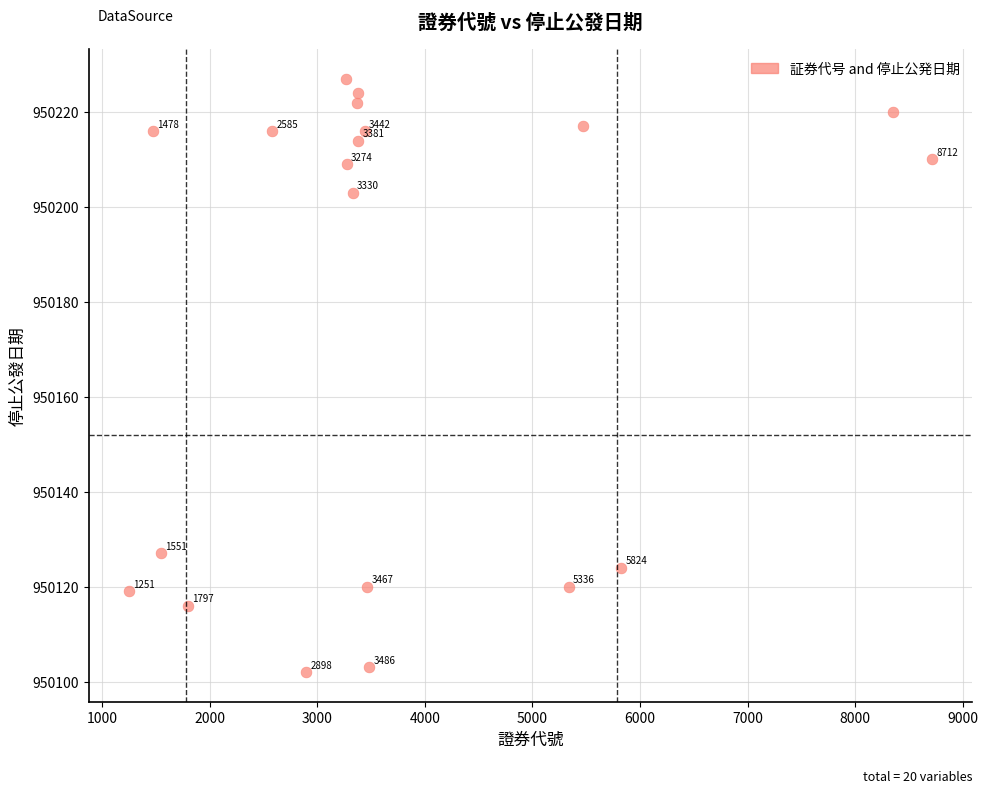

What Y value in the scatter plot is closest to 950164?

950127